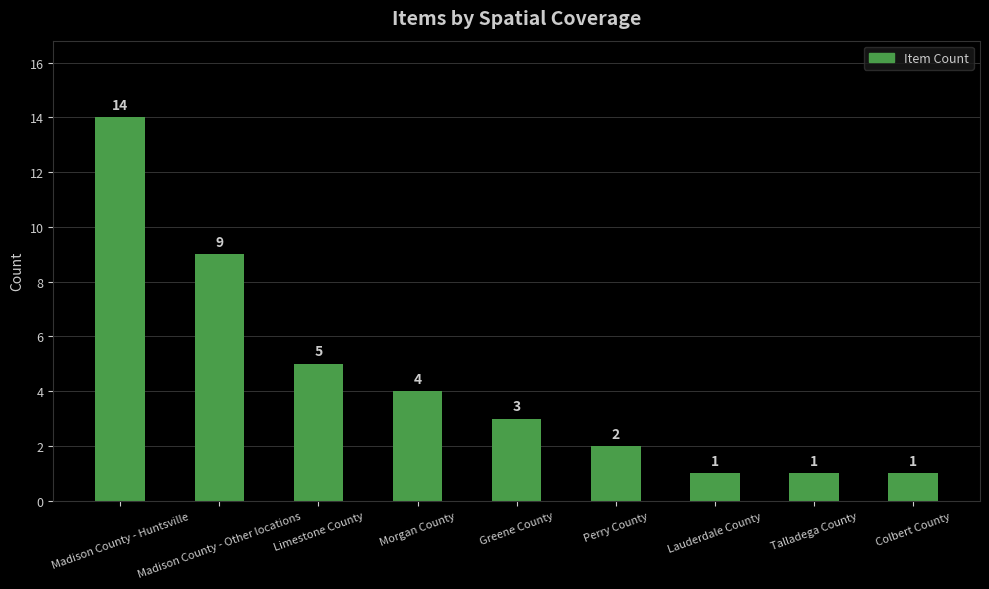

What is the difference between the maximum and second lowest values?

13